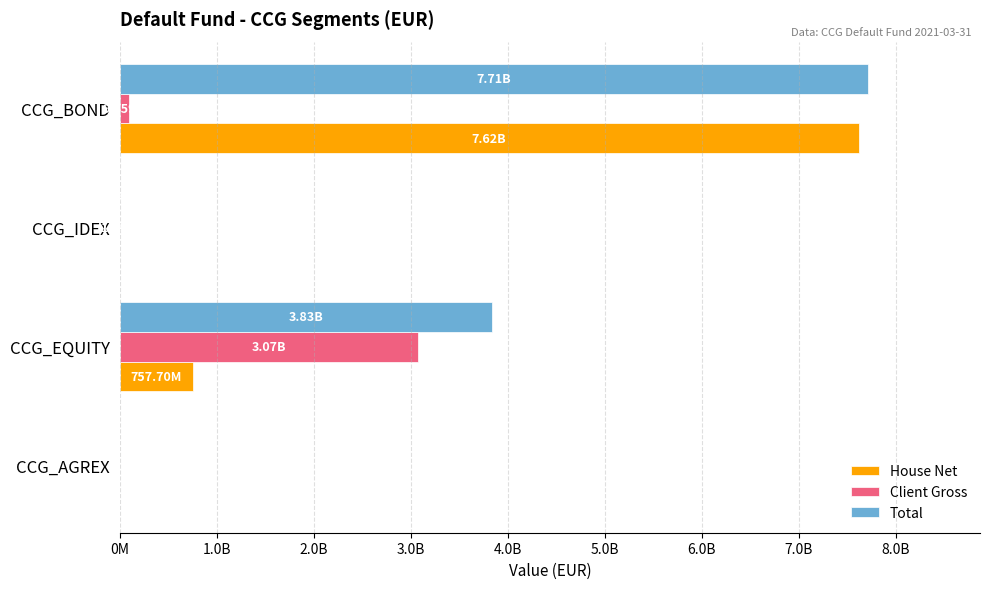

What are all the series names shown in the legend?

House Net, Client Gross, Total